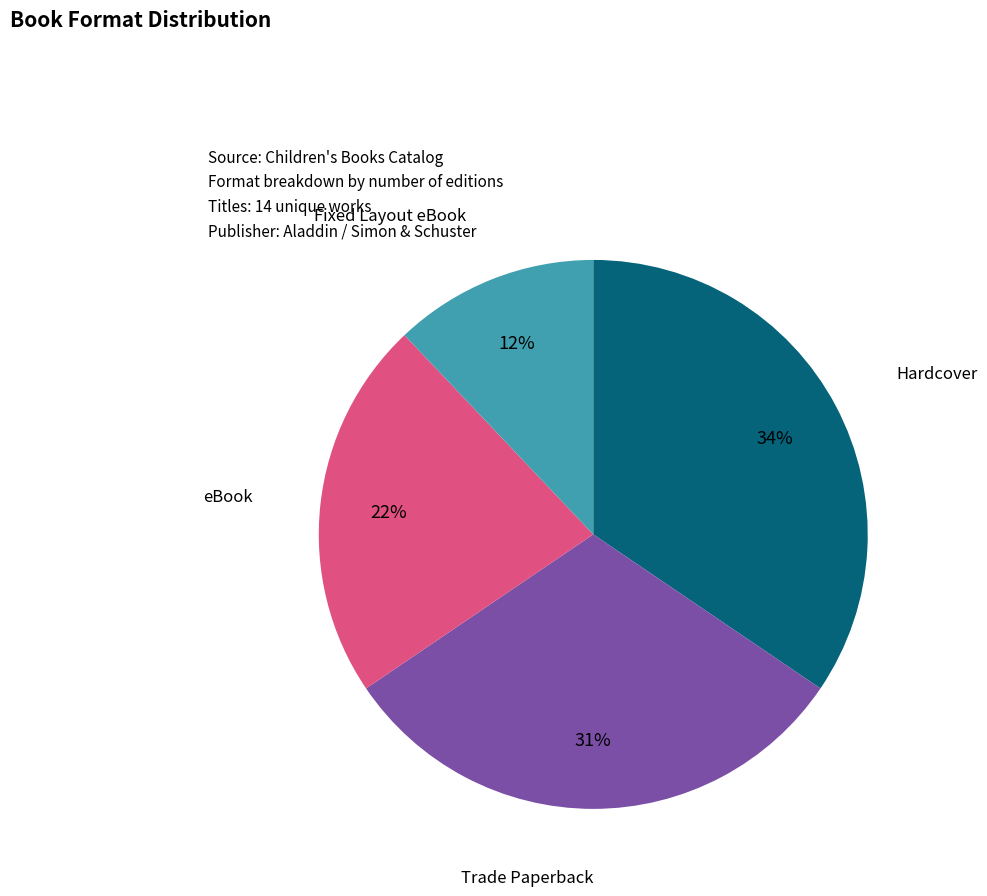

Rank the categories by value from lowest to highest.

Fixed Layout eBook, eBook, Trade Paperback, Hardcover